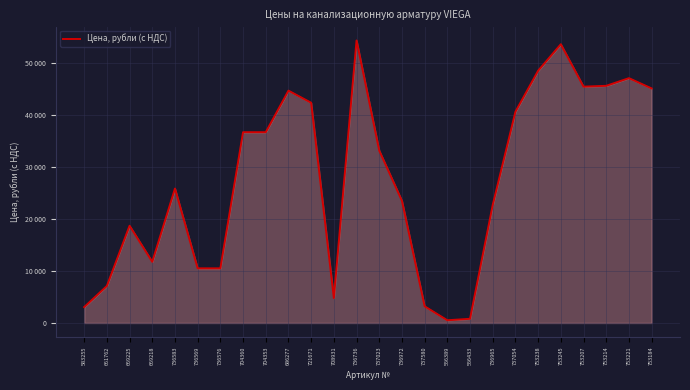

Is this an area chart (filled region under the line)?

Yes